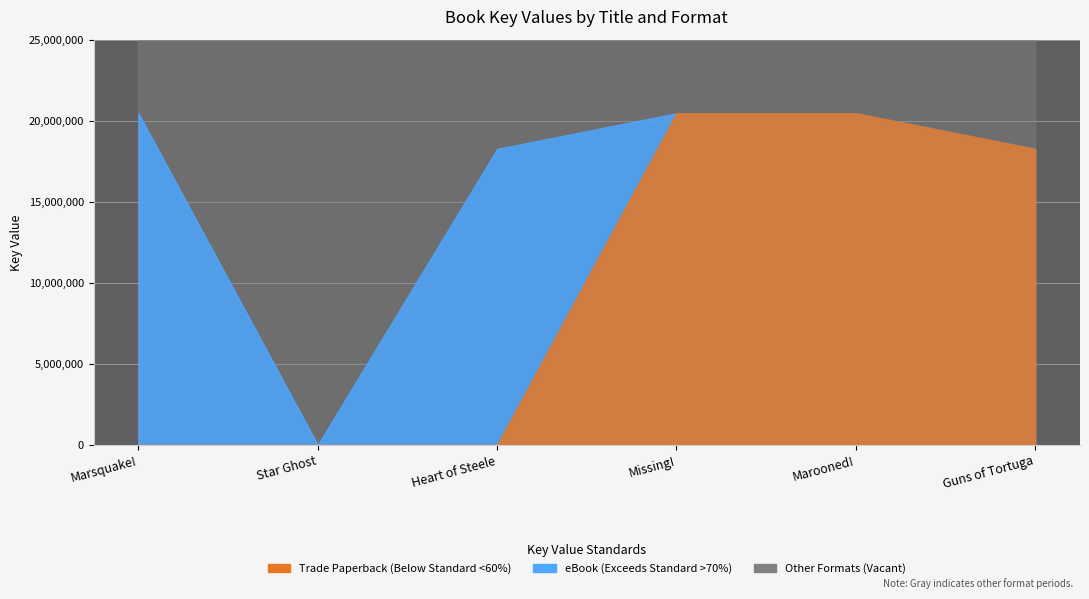

Where does the Trade Paperback series first go above 18260177?

Missing!